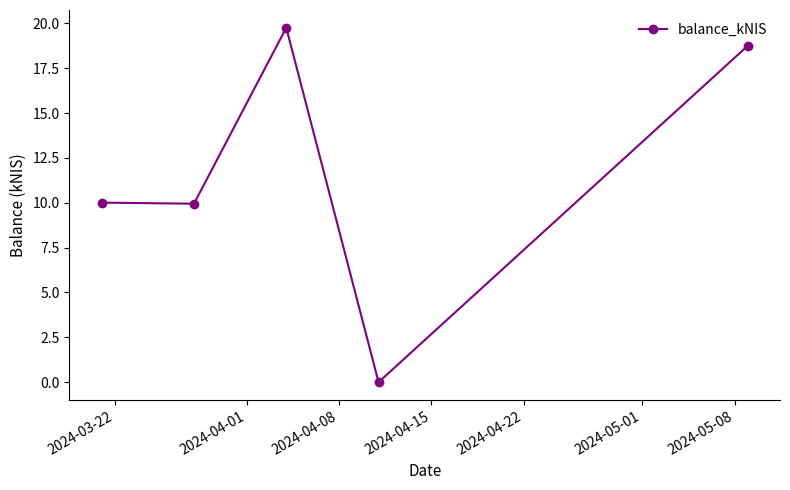

How many points are higher than both their immediate neighbors (excluding endpoints)?

1